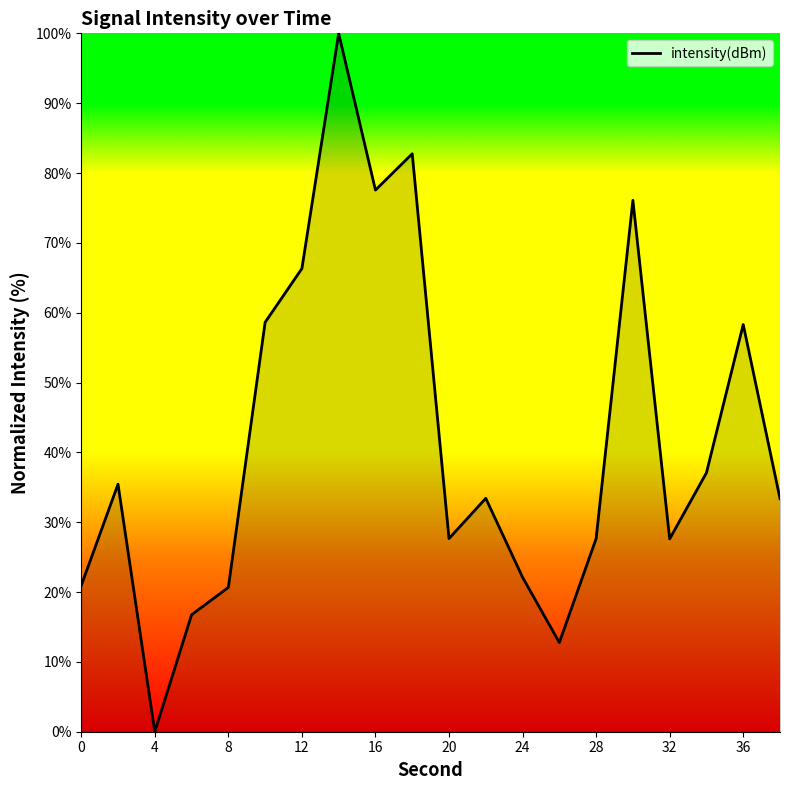

What is the difference between the maximum and minimum values?

100.0